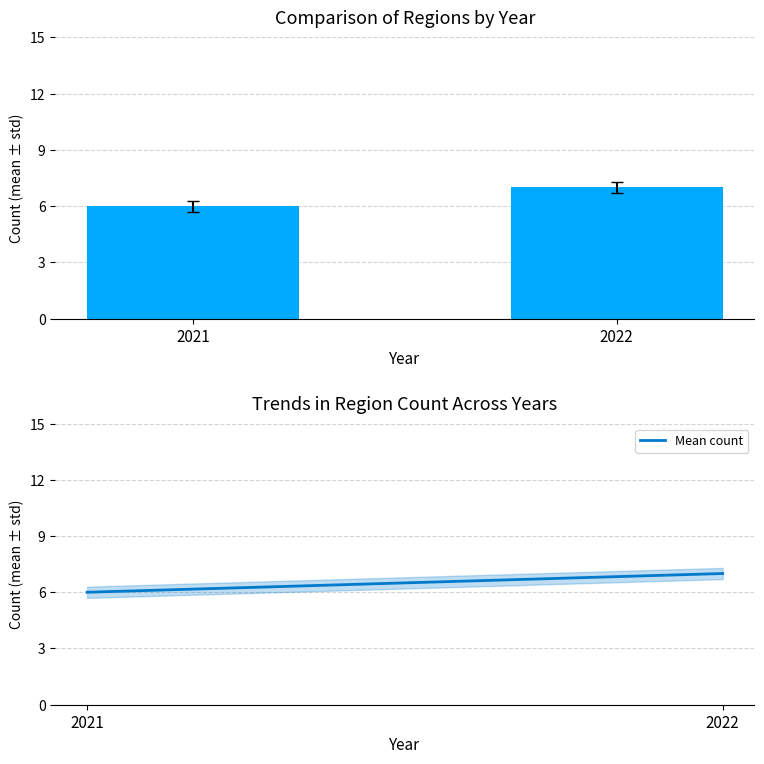

Which series has the widest spread of values?

Region count